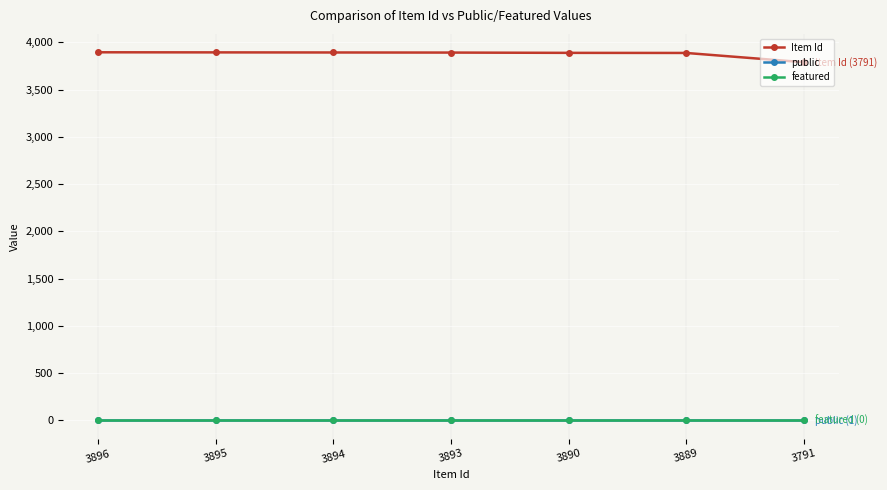

The Item Id series shows 3791 at 3791. True or false?

True